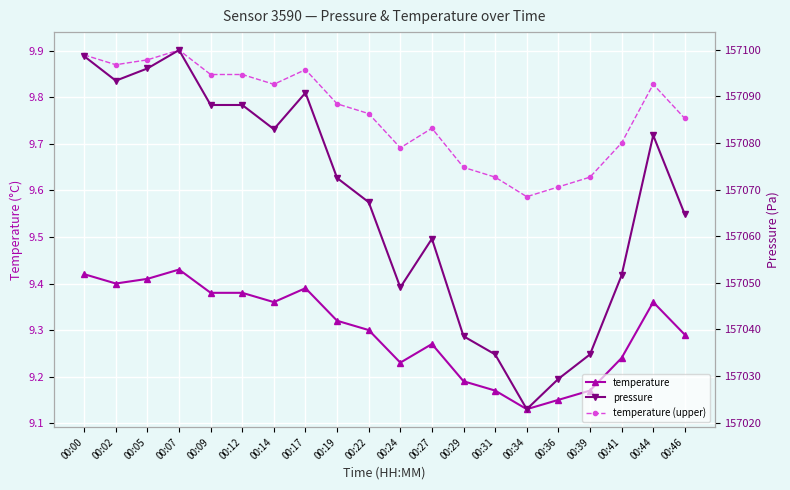

What is the value of the temperature (upper) point at the 20th from the left?

9.8